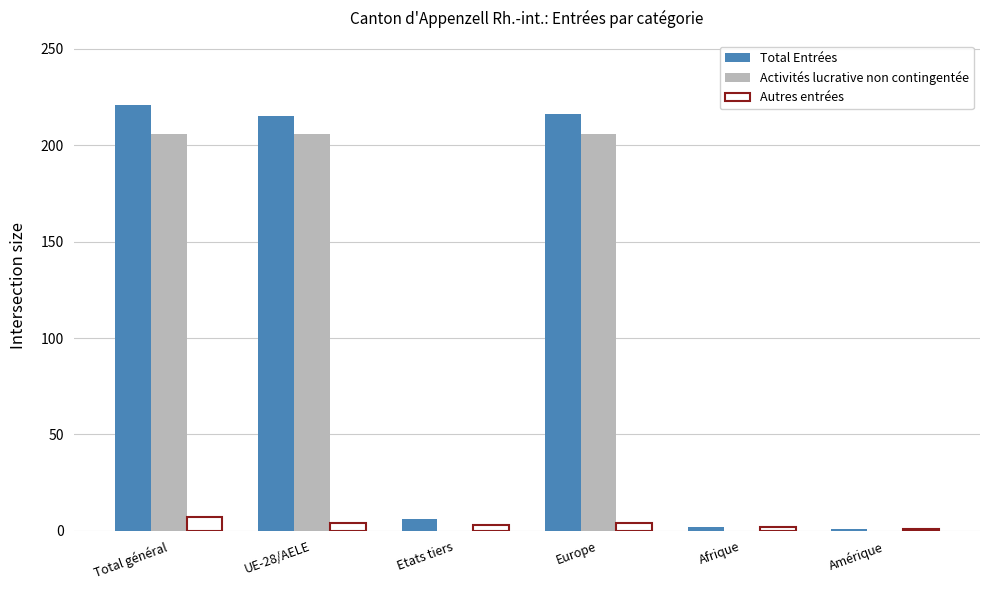

How many groups of bars are there?

6